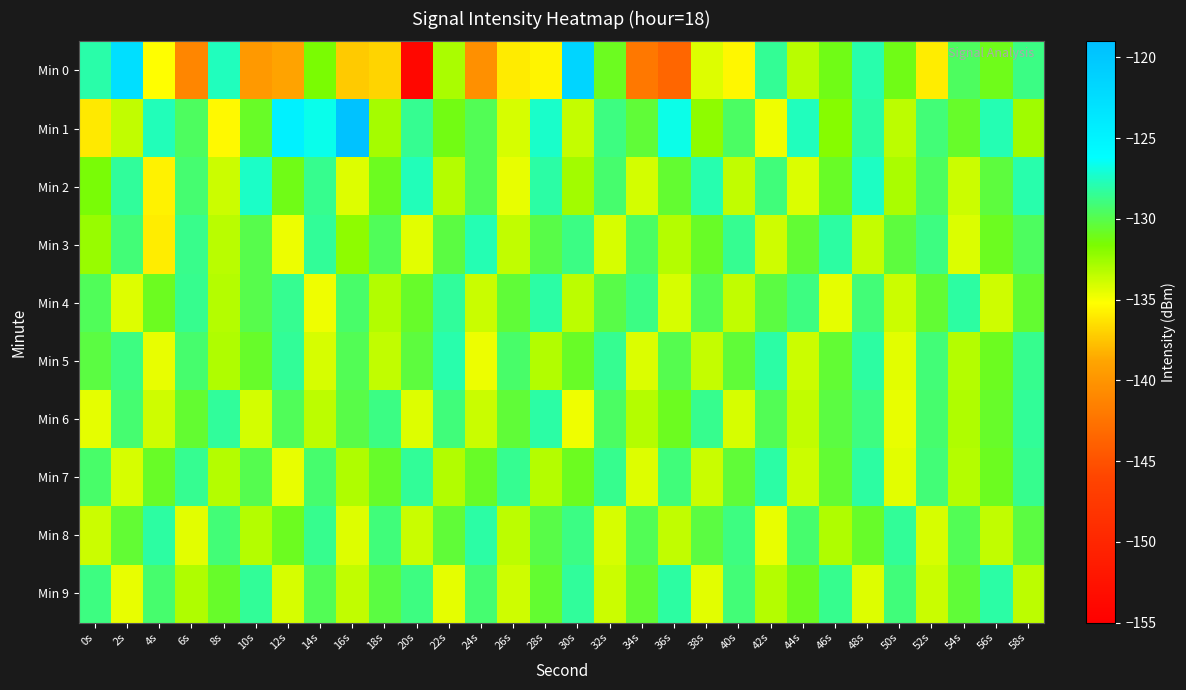

Count the number of data series in this chart.

10